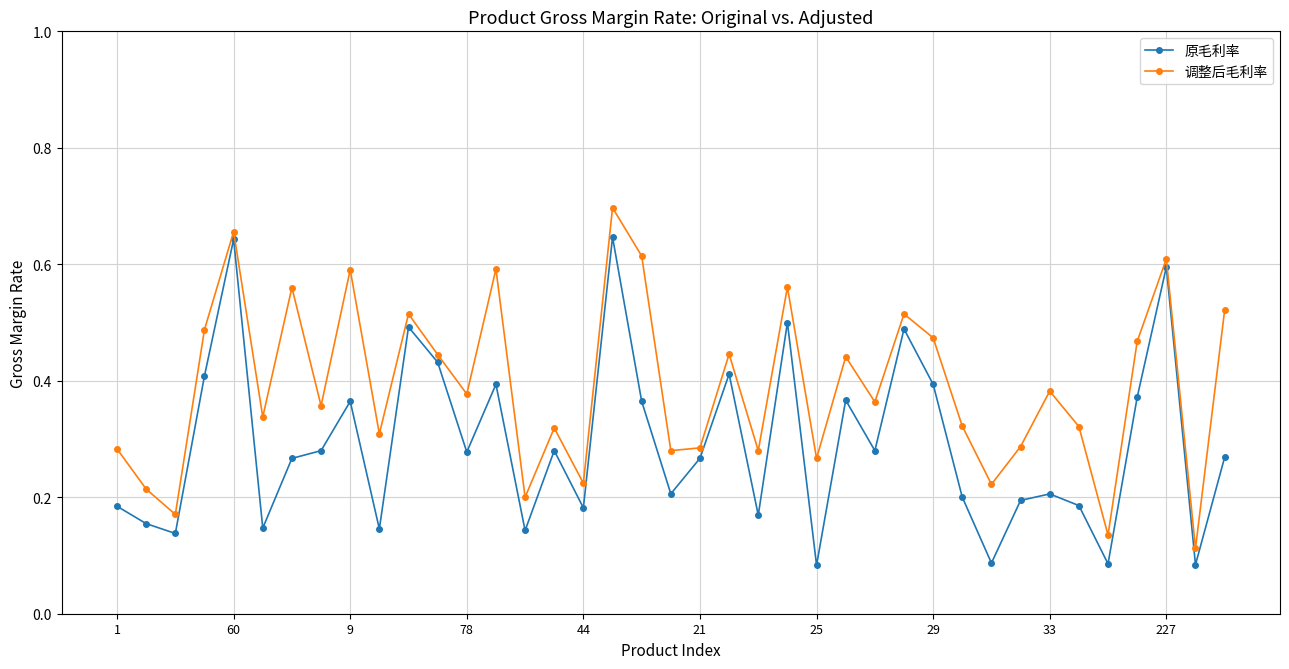

What is the sum of all 原毛利率 values?

11.4